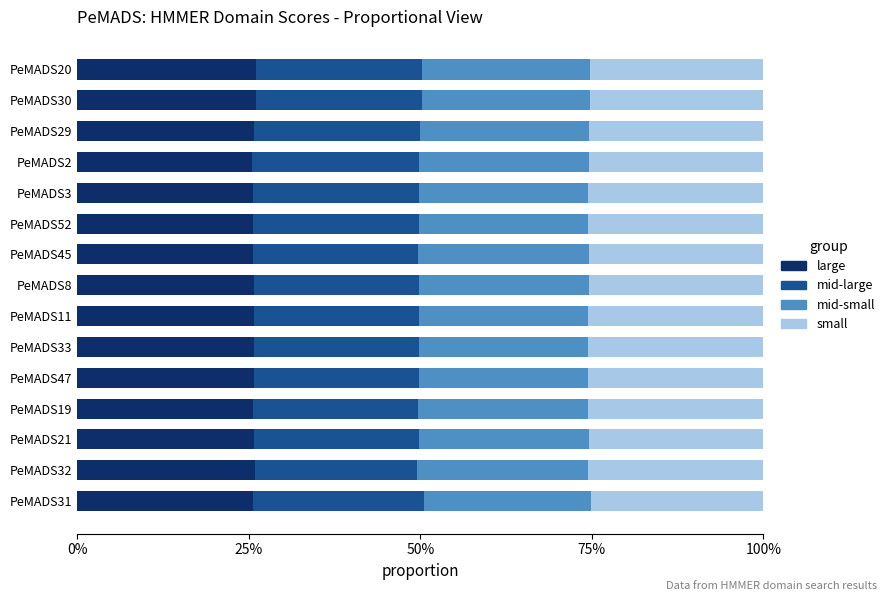

Is it true that large equals 17.7 at PeMADS2?

False